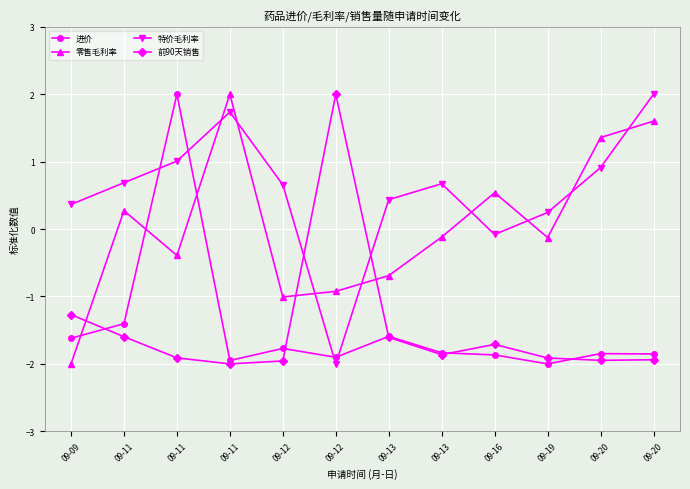

How many data points does each series have?

12